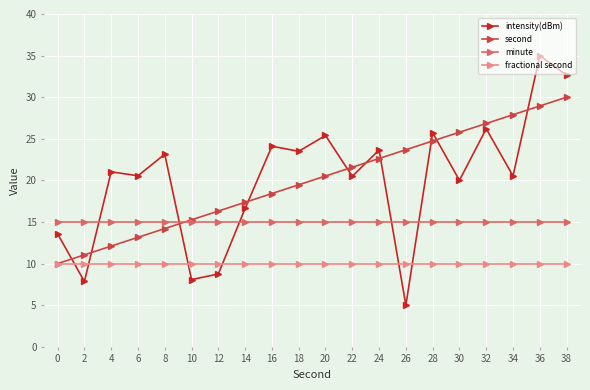

True or false: second has a value of 34.0 at 30.

False